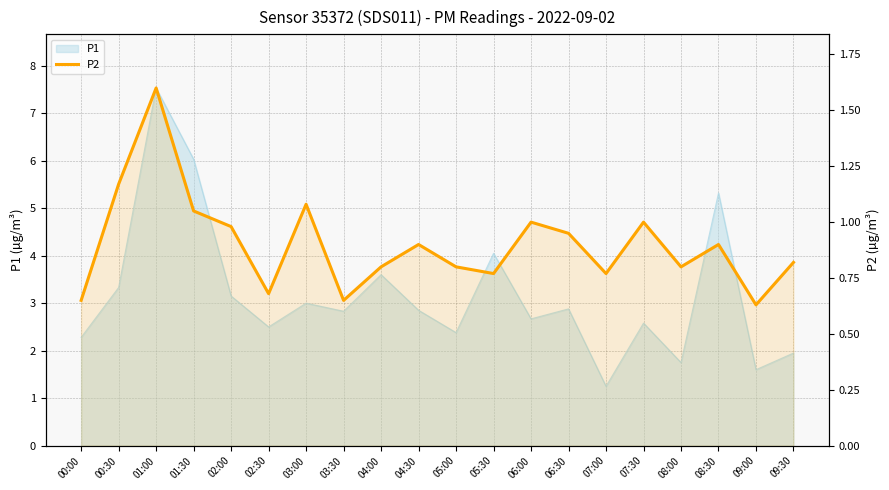

What is the label of the 5th point from the left?

02:00